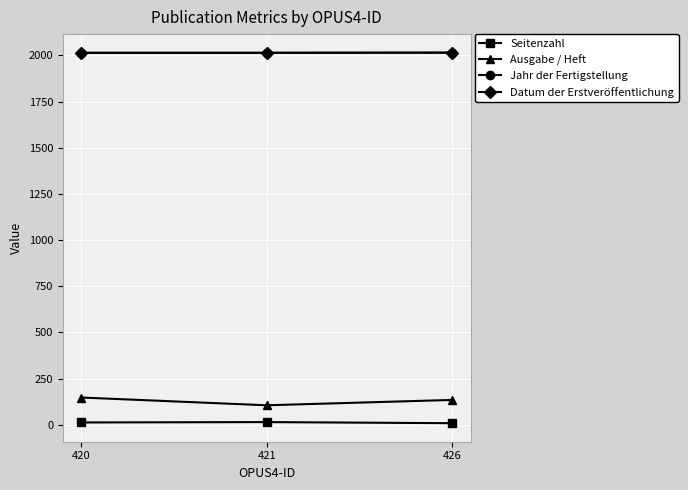

What is the total value across all series at 426?

4172